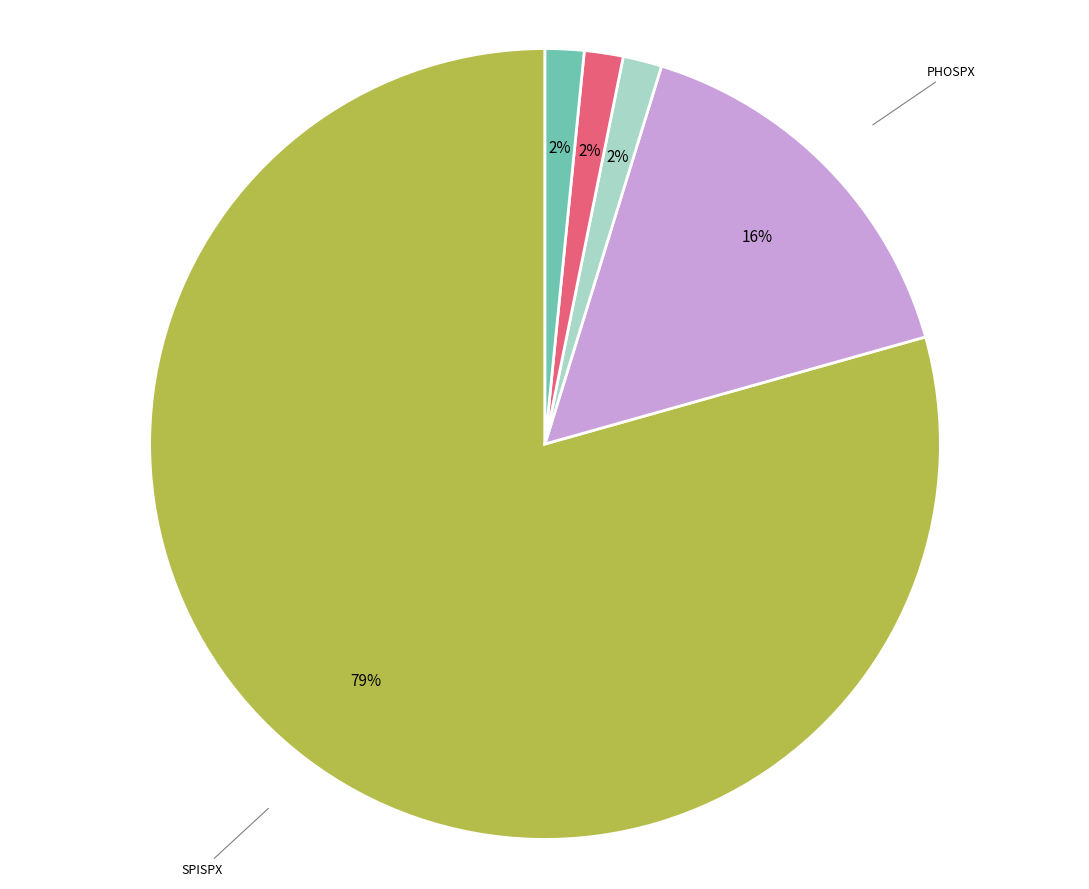

Does any single category account for the majority?

Yes